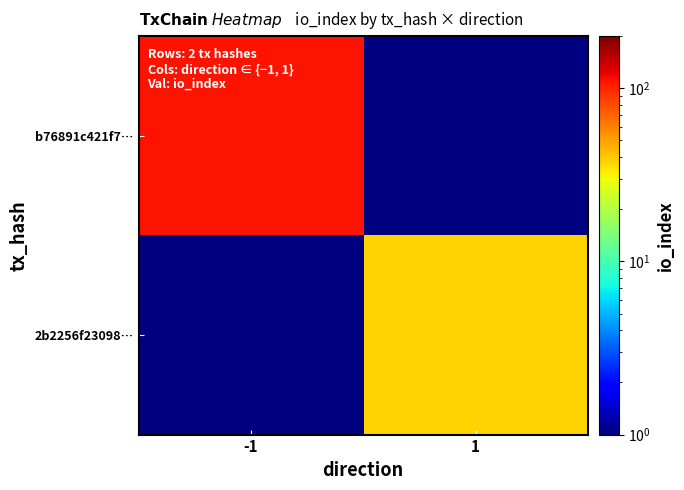

List the labels in order of 2b2256f23098… value, smallest first.

-1, 1